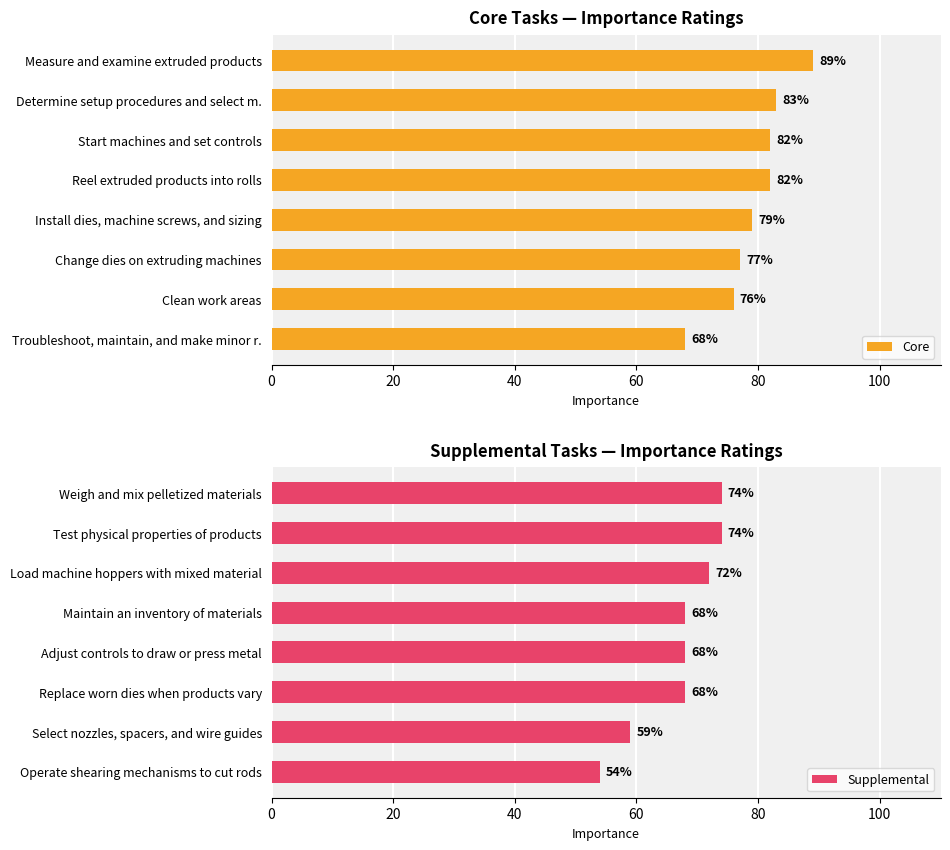

How many bars are there in total?

16